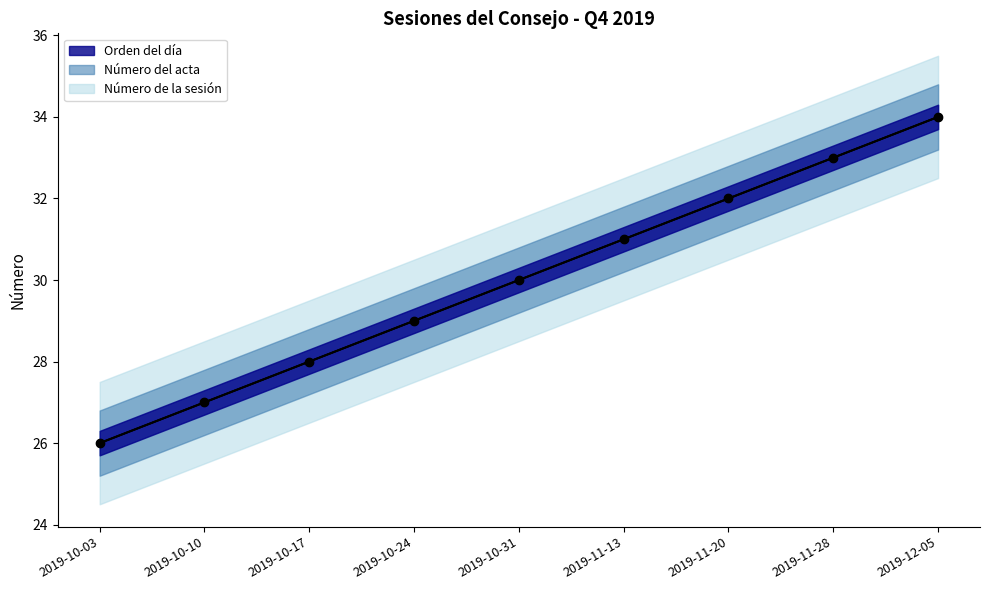

True or false: Número de la sesión has a value of 32 at 2019-11-20.

True